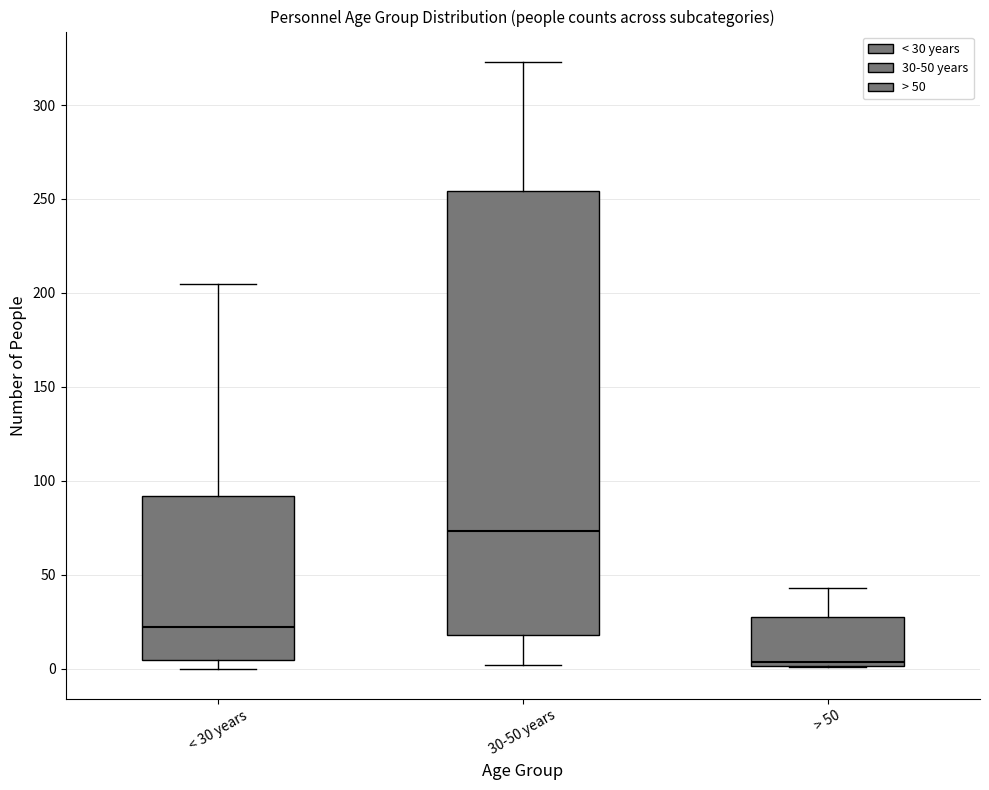

Which box is the tallest, from its lower edge to its upper edge?

30-50 years